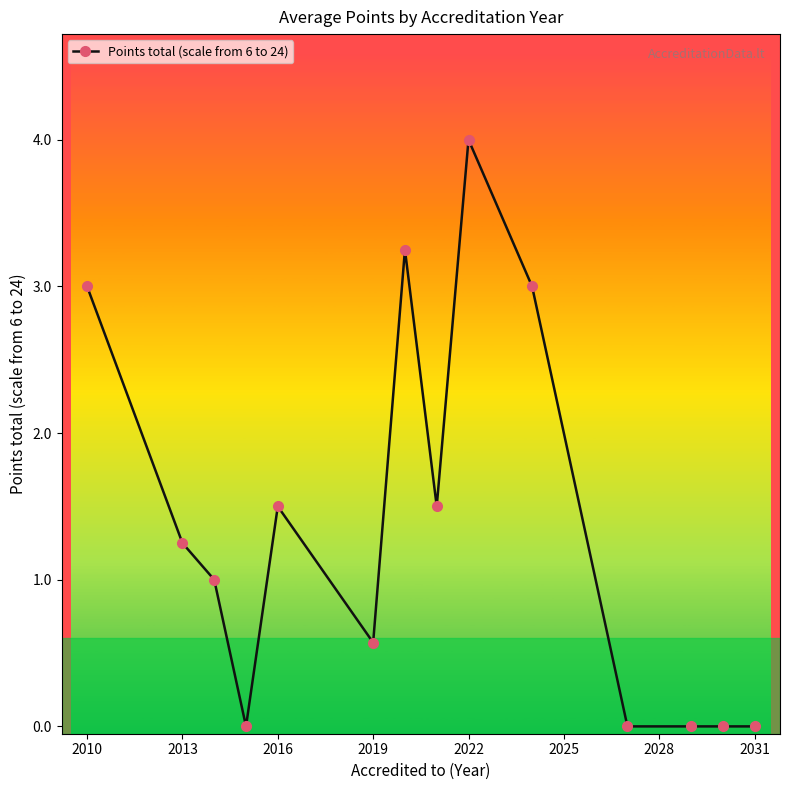

What is the value of the 6th point from the left?

0.6